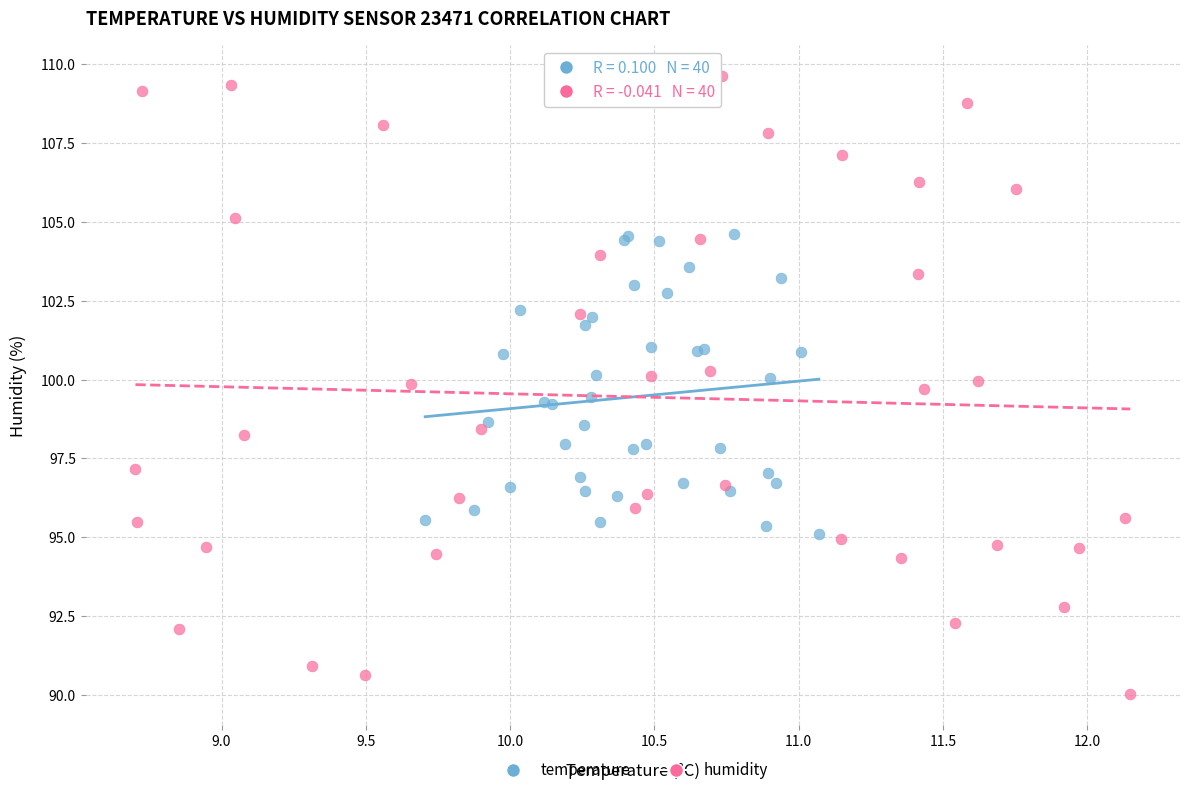

Which series has the widest spread of Y values?

humidity